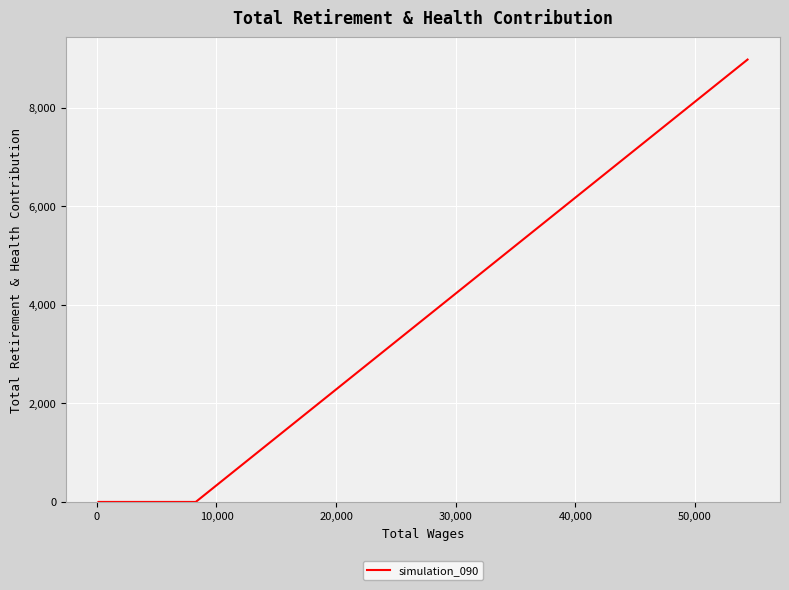

Does the chart display data point markers on the line(s)?

No